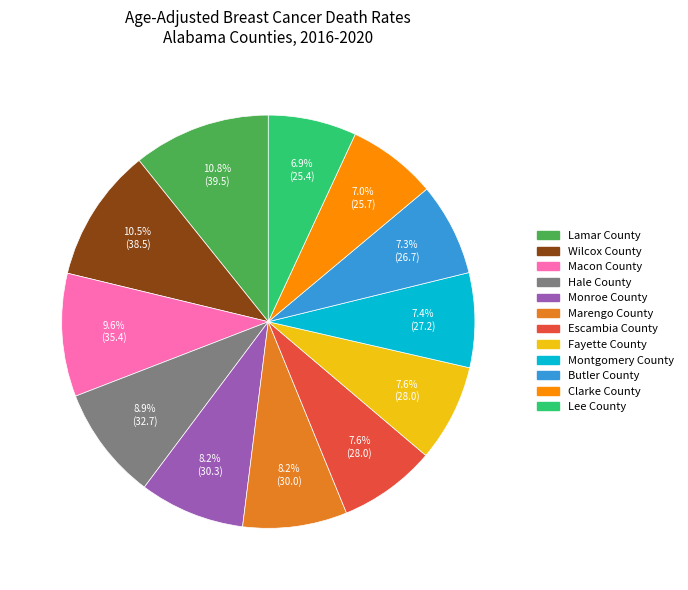

What percentage is NOT represented by Butler County?

92.7%